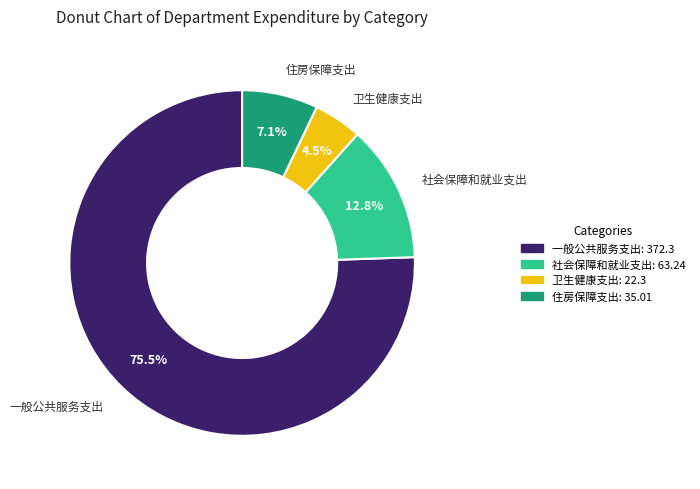

Between 卫生健康支出 and 一般公共服务支出, which is larger?

一般公共服务支出